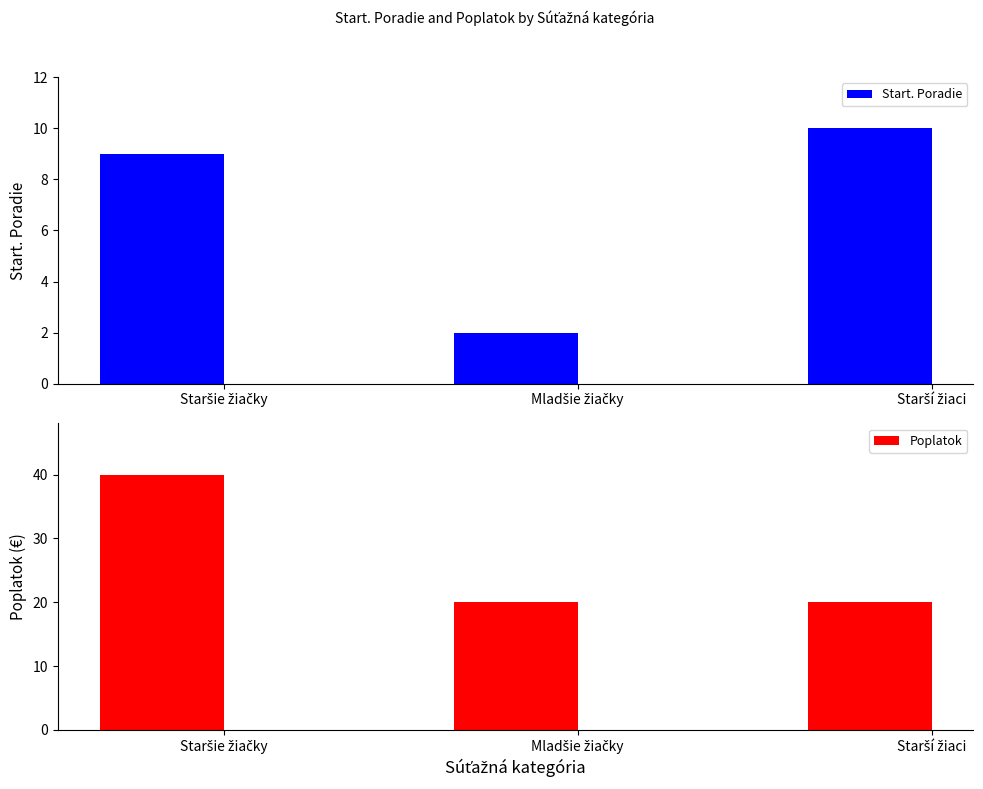

Count the number of data series in this chart.

2